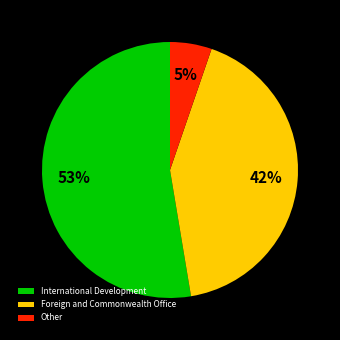

Rank the categories by value from lowest to highest.

Other, Foreign and Commonwealth Office, International Development